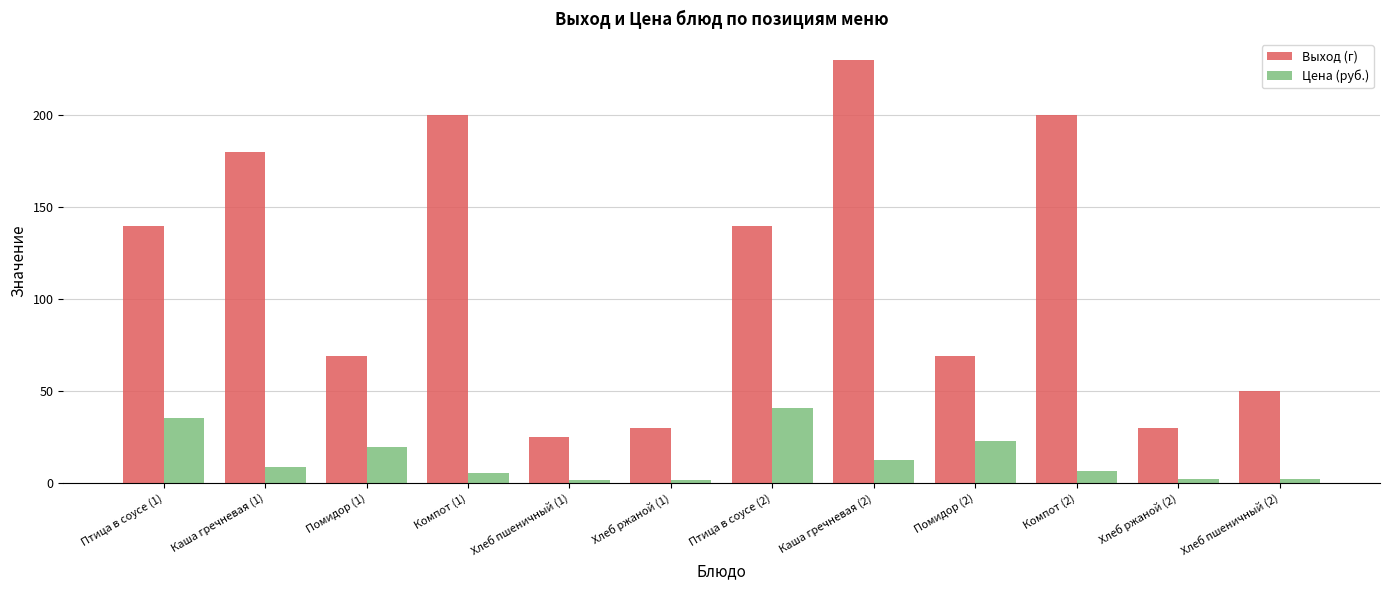

Which series has the largest range (max minus min)?

Выход (г)